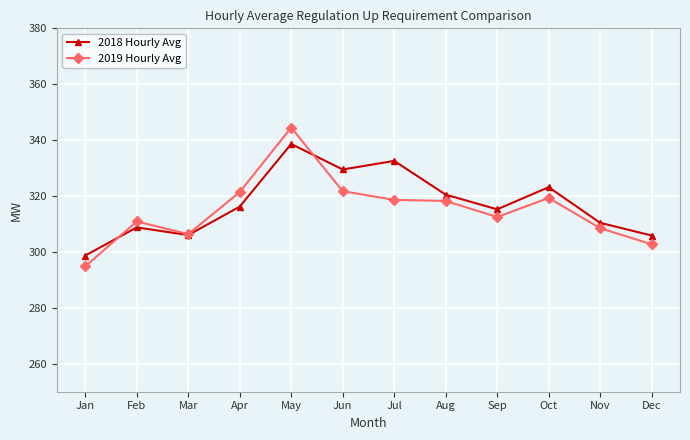

What is the value of the 2019 Hourly Avg point at the 4th from the left?

321.4